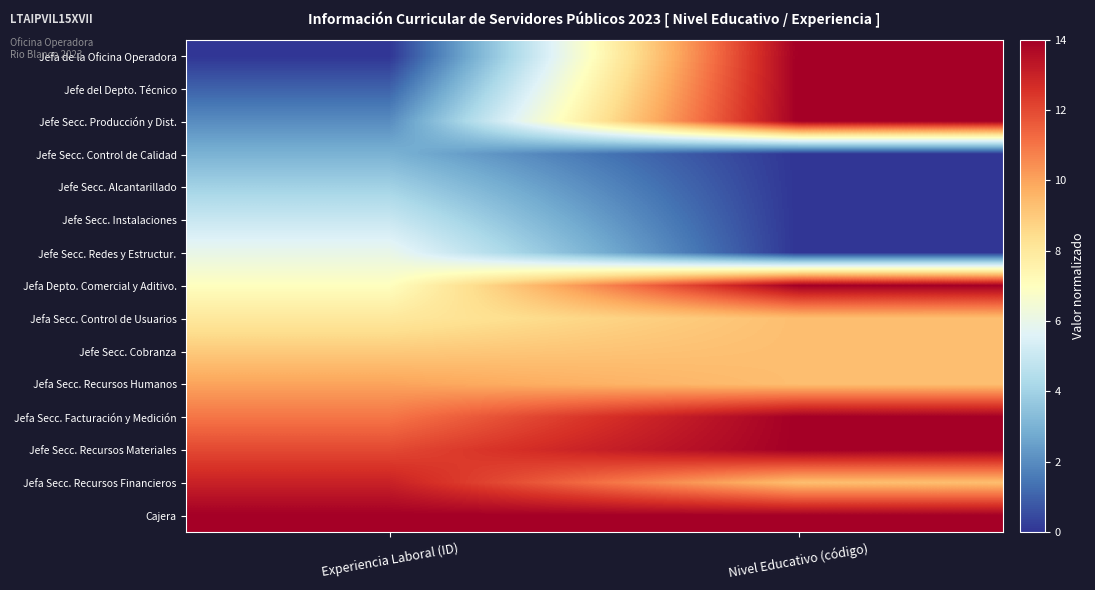

What is the total value across all series at Nivel Educativo (código)?

135.3